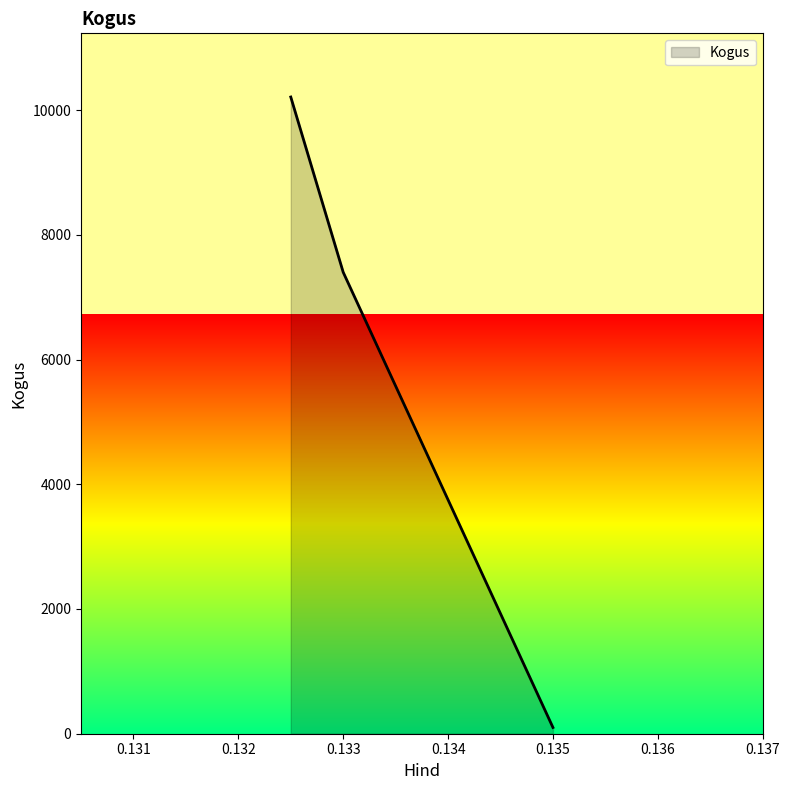

What is the sum of all values?

17710